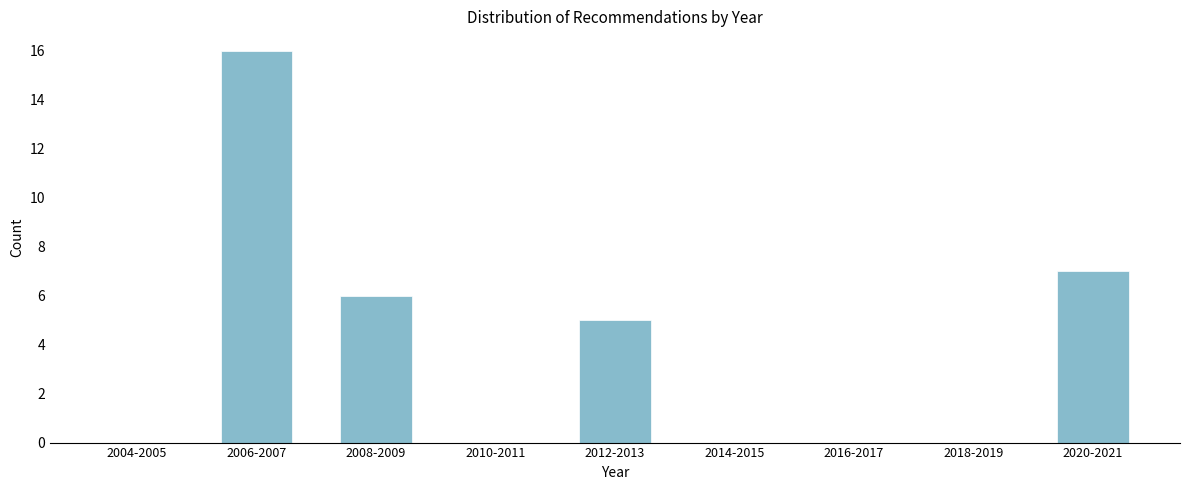

Reading left to right, extract all data points from this chart.

2004-2005=0	2006-2007=16	2008-2009=6	2010-2011=0	2012-2013=5	2014-2015=0	2016-2017=0	2018-2019=0	2020-2021=7